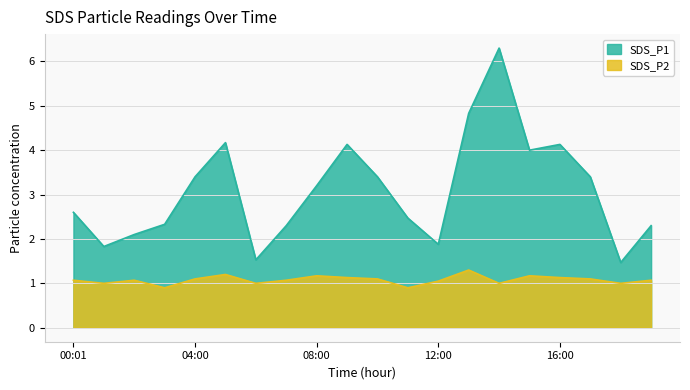

Reading left to right, transcribe all the data shown in this chart.

SDS_P1: 2.6	1.8	2.1	2.3	3.4	4.2	1.5	2.3	3.2	4.1	3.4	2.5	1.9	4.8	6.3	4.0	4.1	3.4	1.5	2.3
SDS_P2: 1.1	1.0	1.1	0.9	1.1	1.2	1.0	1.1	1.2	1.1	1.1	0.9	1.1	1.3	1.0	1.2	1.1	1.1	1.0	1.1